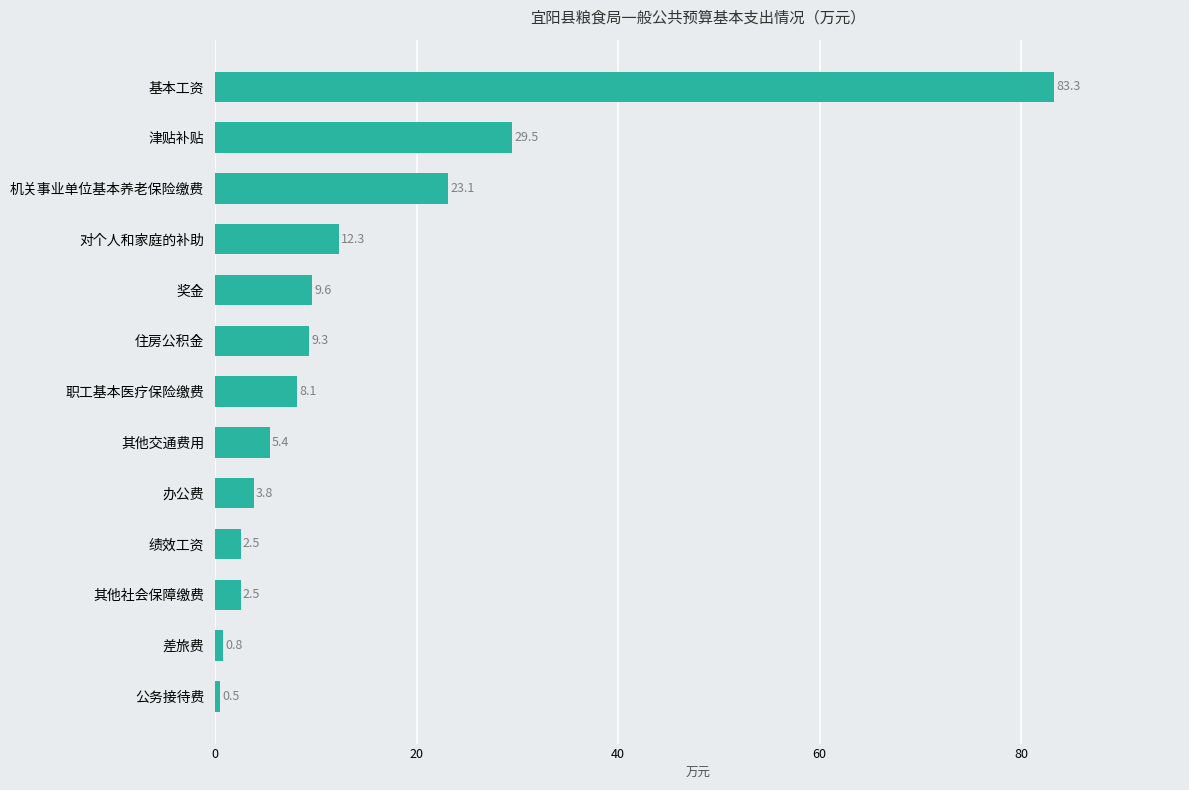

What is the greatest value displayed?

83.3